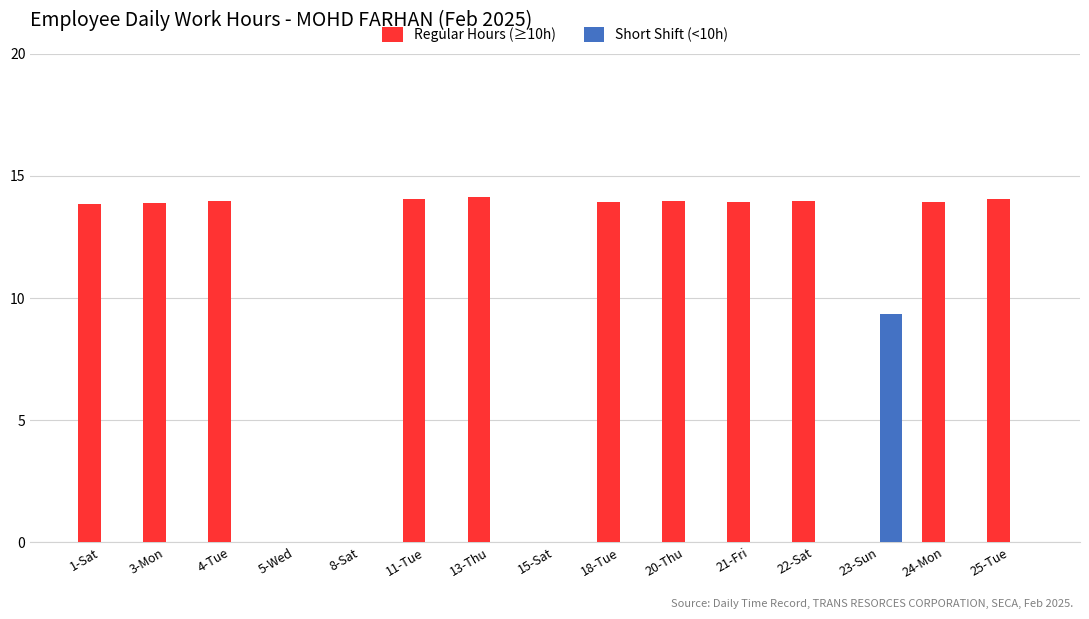

What is the total value across all series at 3-Mon?

13.9